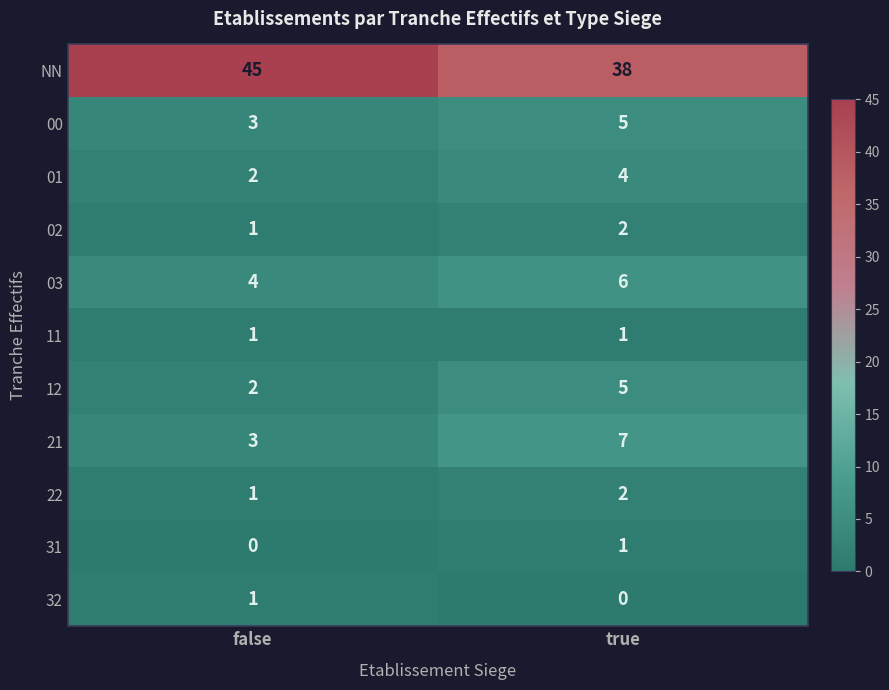

Reading left to right, what are all the values shown in this chart?

NN: 45	38
00: 3	5
01: 2	4
02: 1	2
03: 4	6
11: 1	1
12: 2	5
21: 3	7
22: 1	2
31: 0	1
32: 1	0